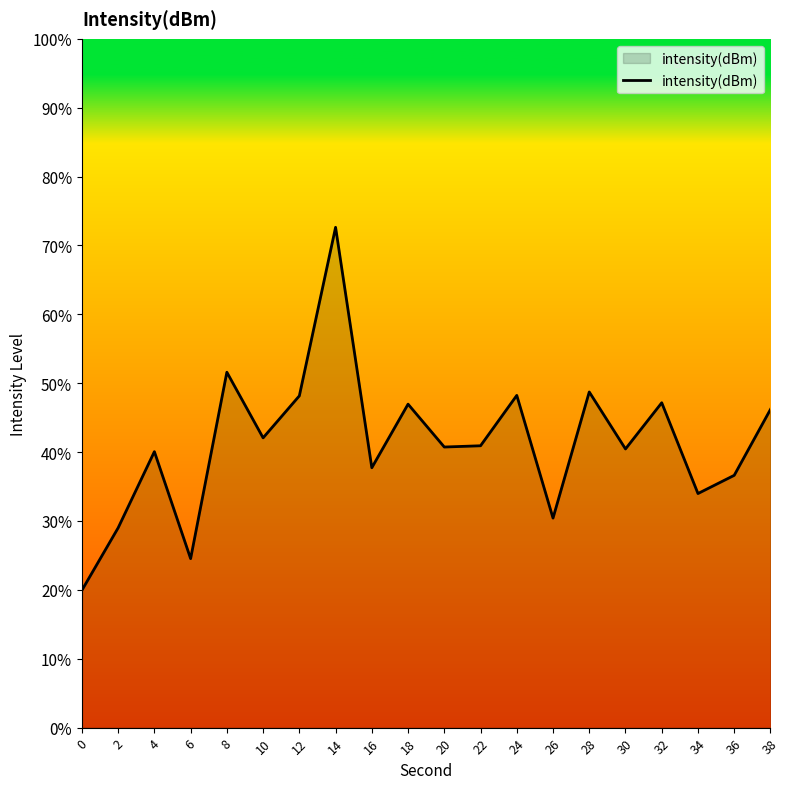

What is the minimum value shown in the chart?

19.9